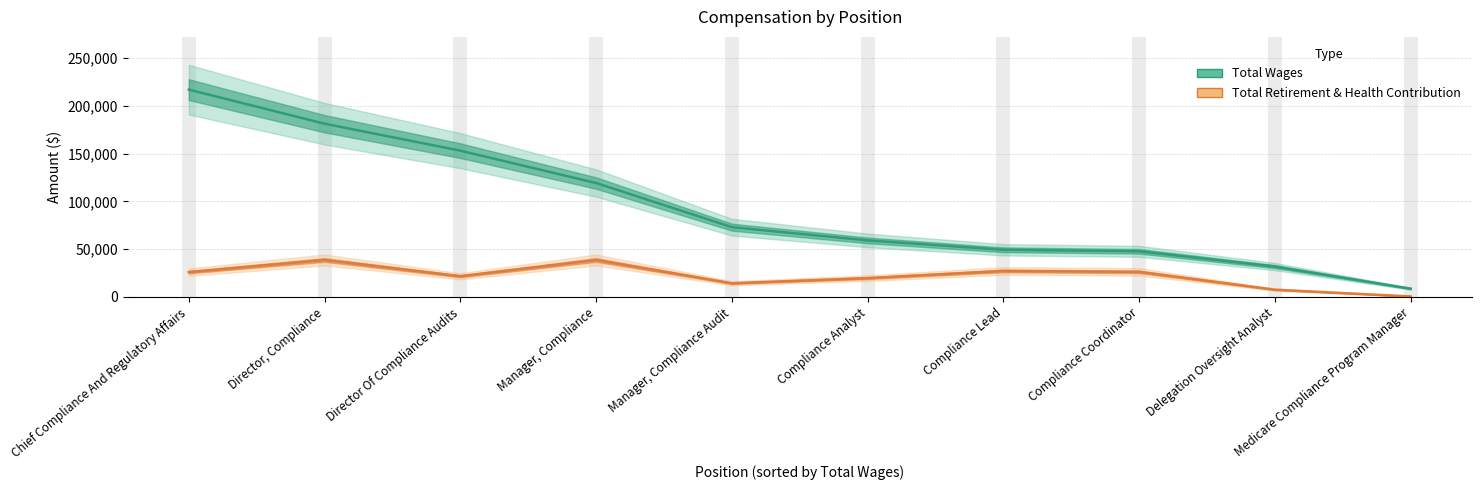

How many lines are shown in the chart?

2